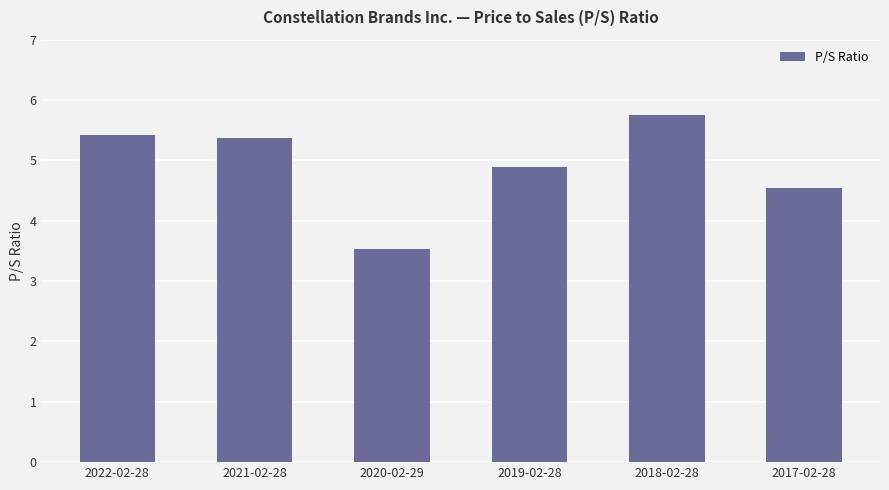

What is the label of the 1st bar from the right?

2017-02-28